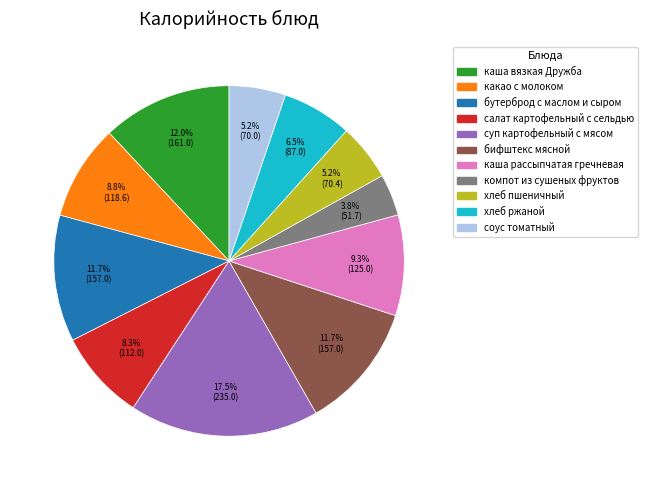

Which category has the smallest portion of the pie?

компот из сушеных фруктов